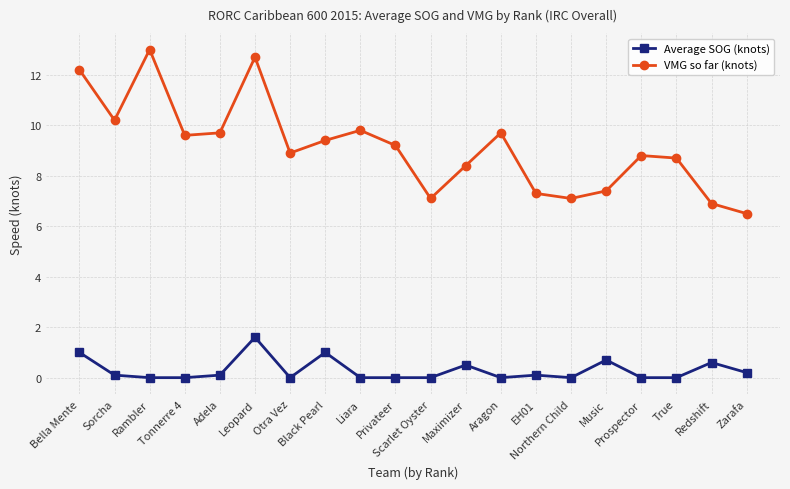

What is the difference between the highest and lowest values at Maximizer?

7.9